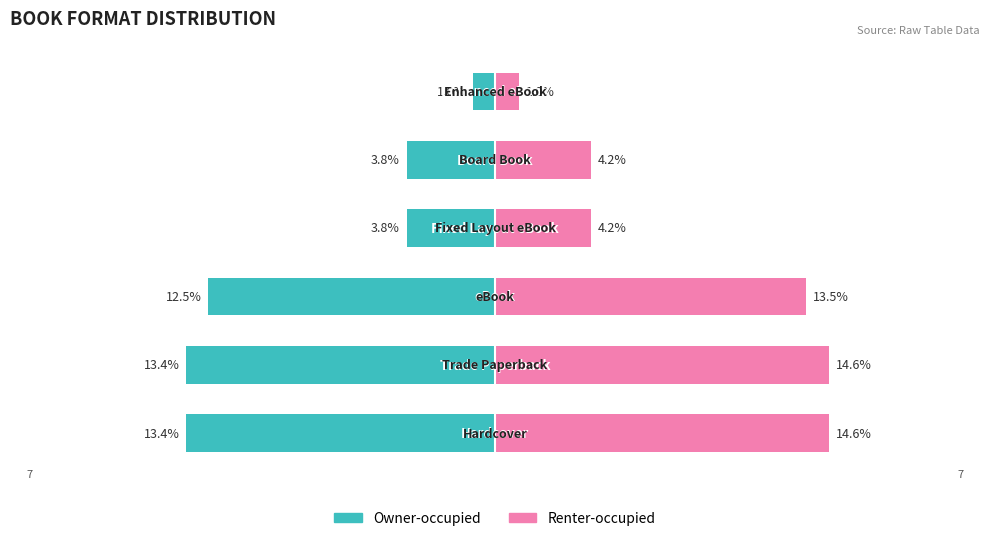

How many groups of bars are there?

6